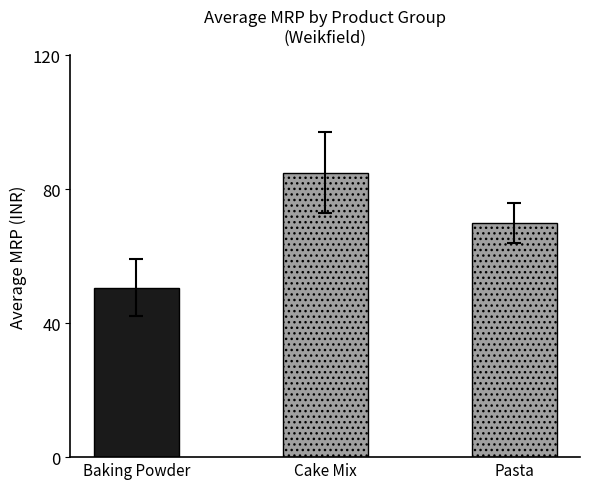

At how many categories does at least one series exceed 68?

2